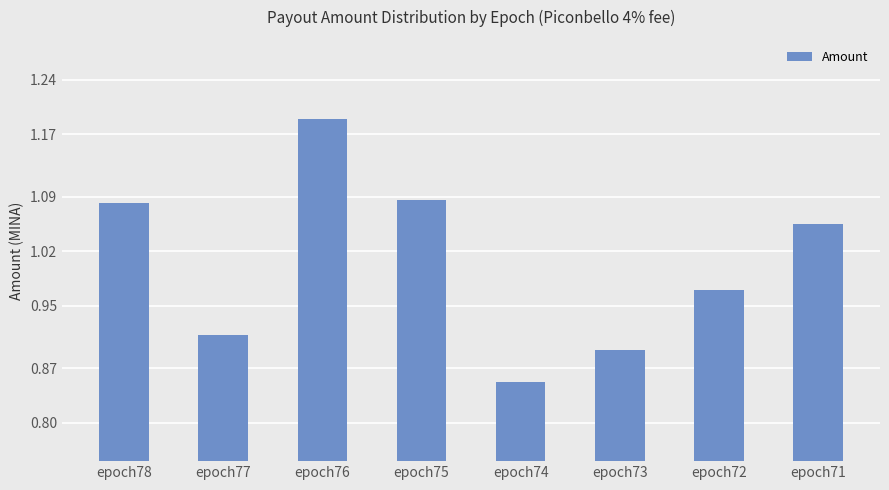

At which label is the value closest to 1?

epoch72